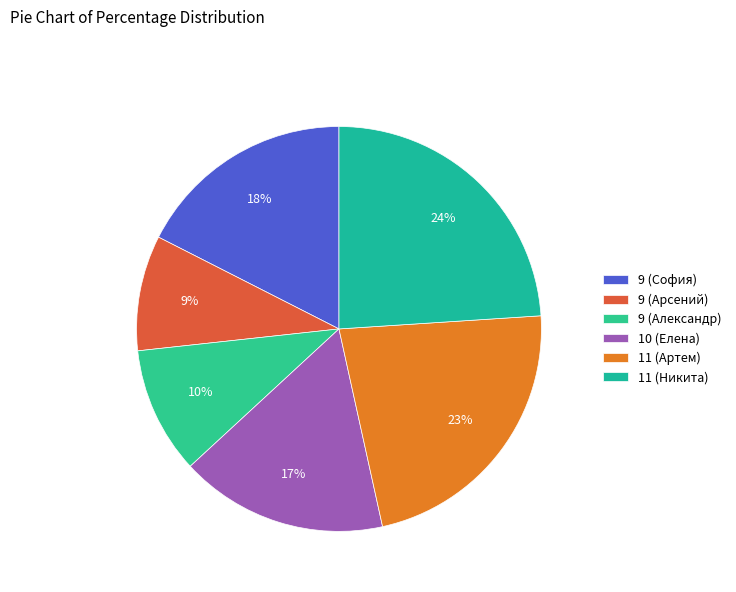

To the nearest percent, what percentage of the pie is 11 (Никита)?

24%